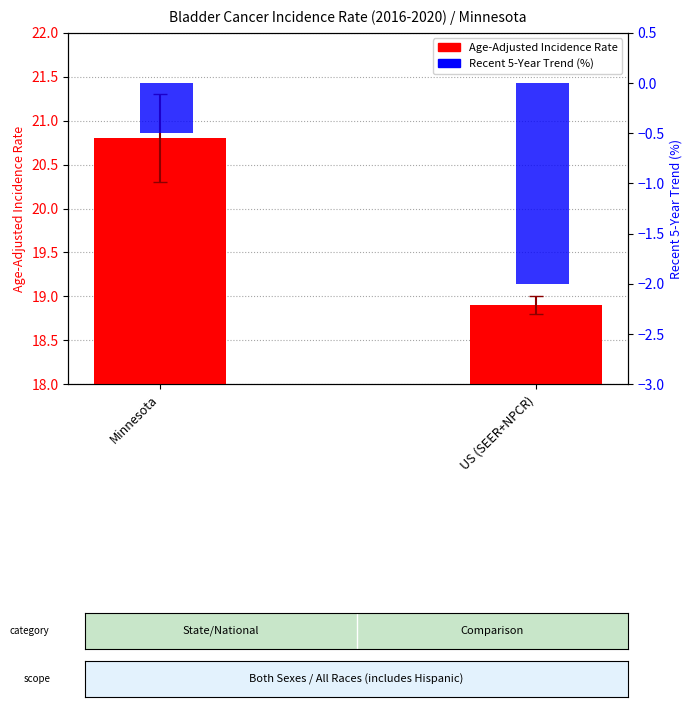

At how many categories does at least one series exceed 0?

2